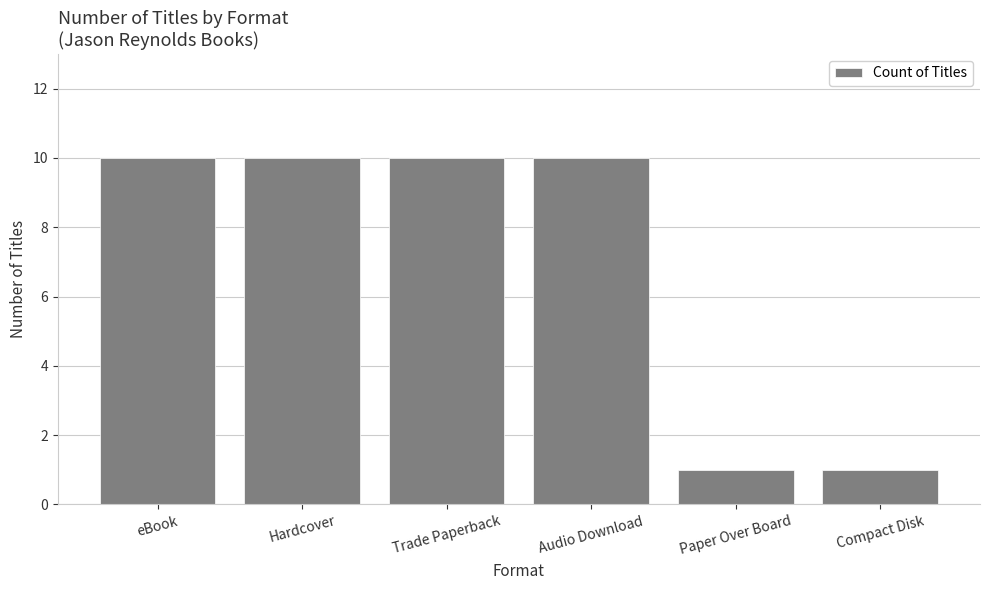

What is the maximum value shown in the chart?

10